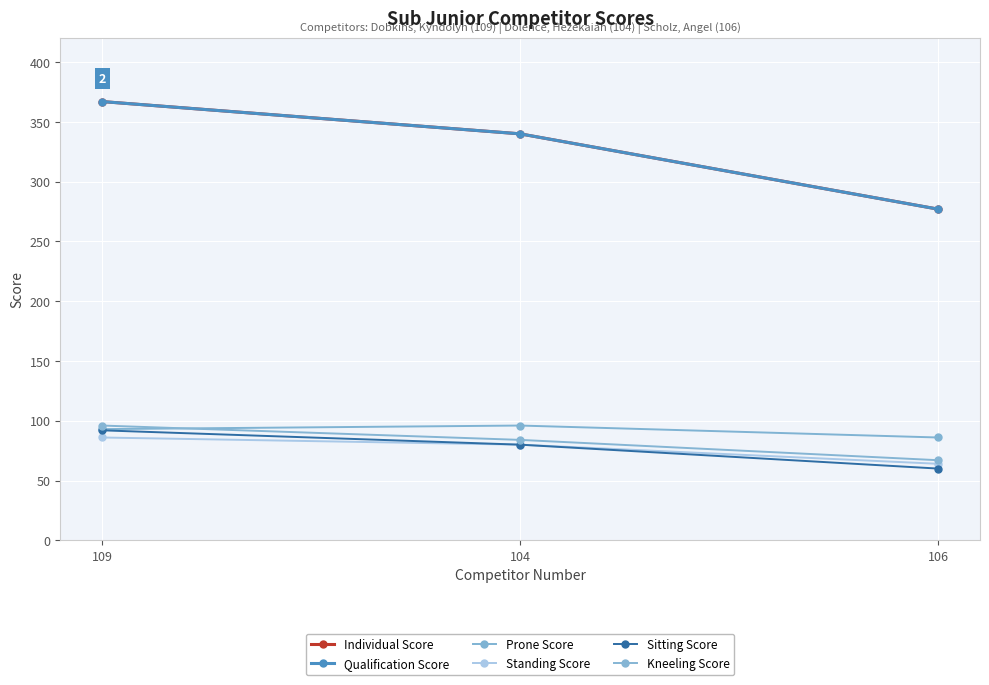

What is the label of the 2nd point from the left?

104